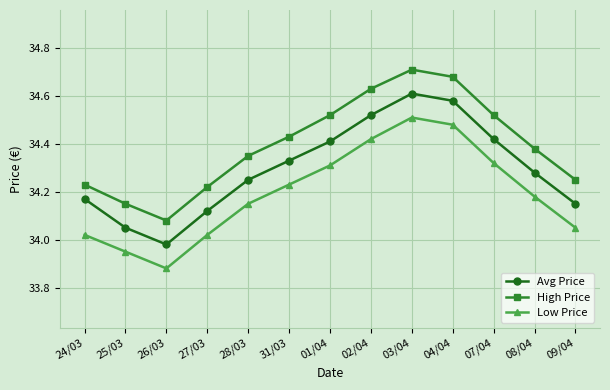

Count the High Price values in the range 34 to 35.

13